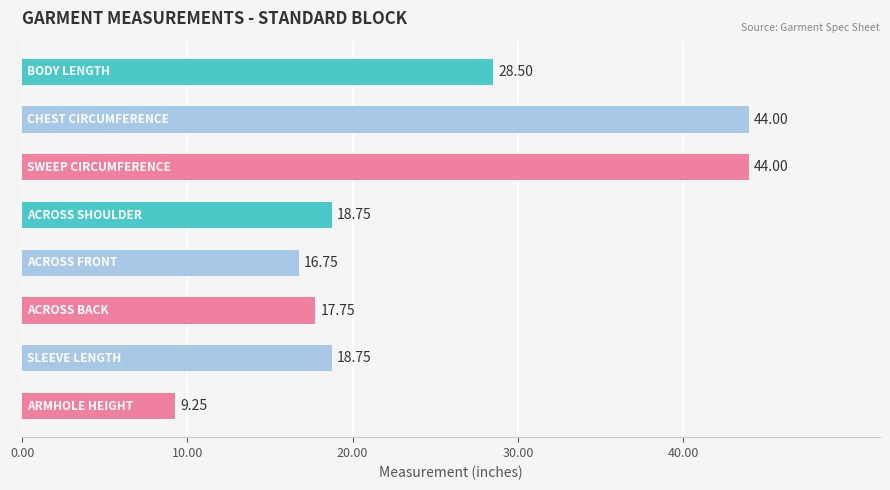

Count the number of categories in the chart.

8